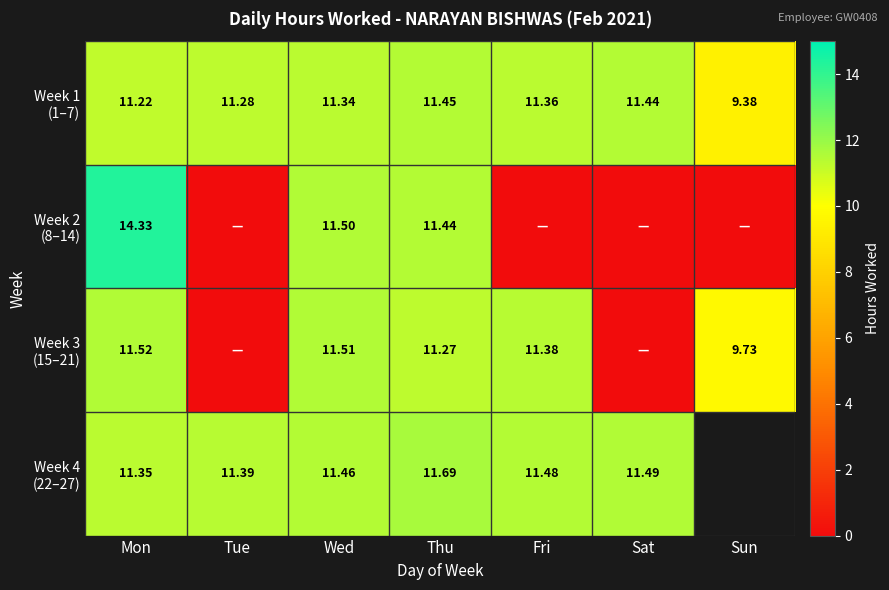

What is the spread (max minus min) of values at Sat?

11.5